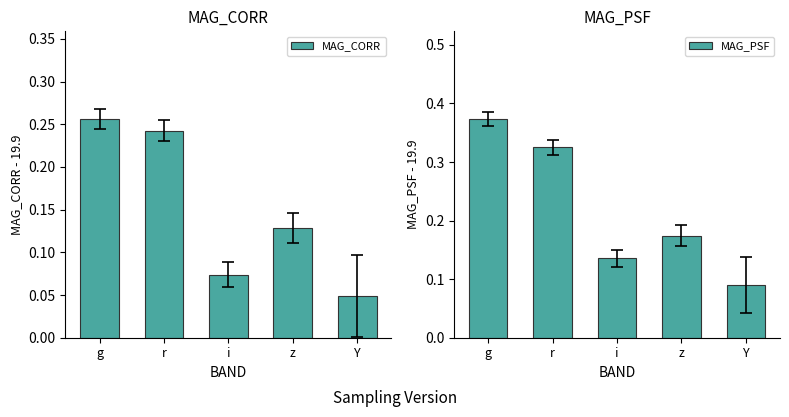

Rank the series by their maximum value, from highest to lowest.

MAG_PSF, MAG_CORR